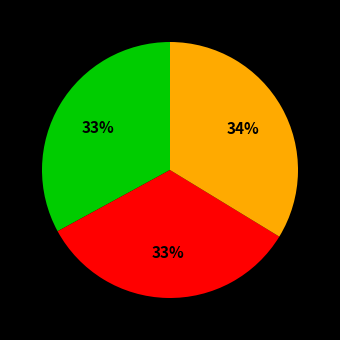

Is there any slice that represents more than half of the pie?

No